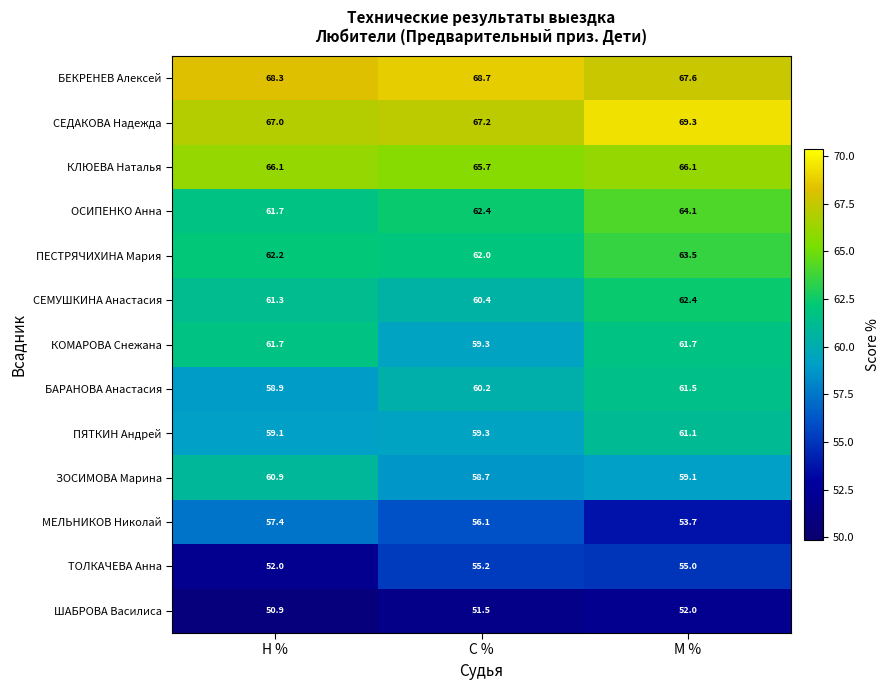

Where is ЗОСИМОВА Марина nearest to the value 59?

М %